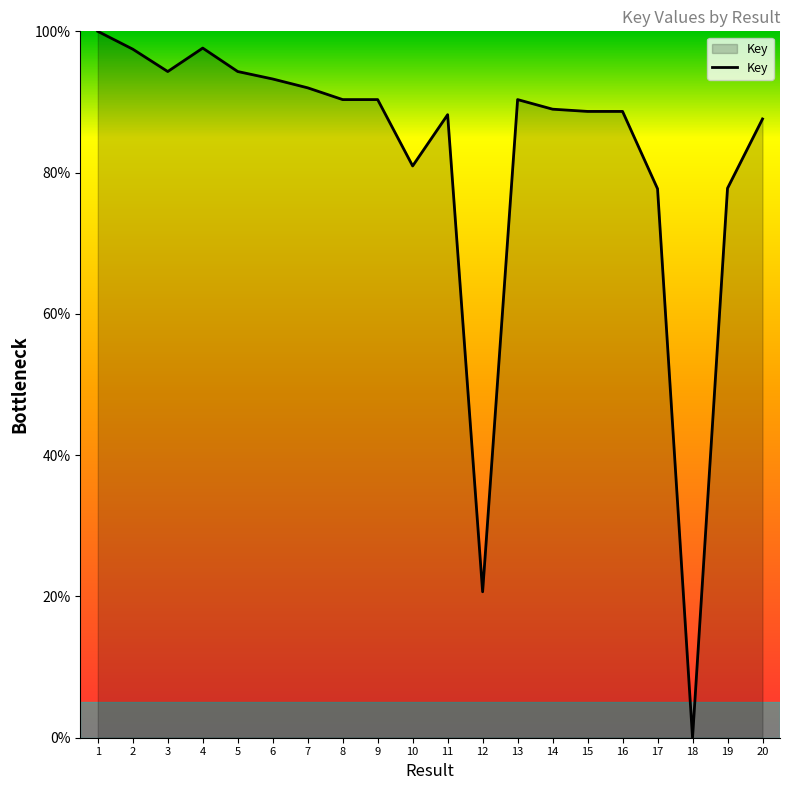

Does the chart display data point markers on the line(s)?

No